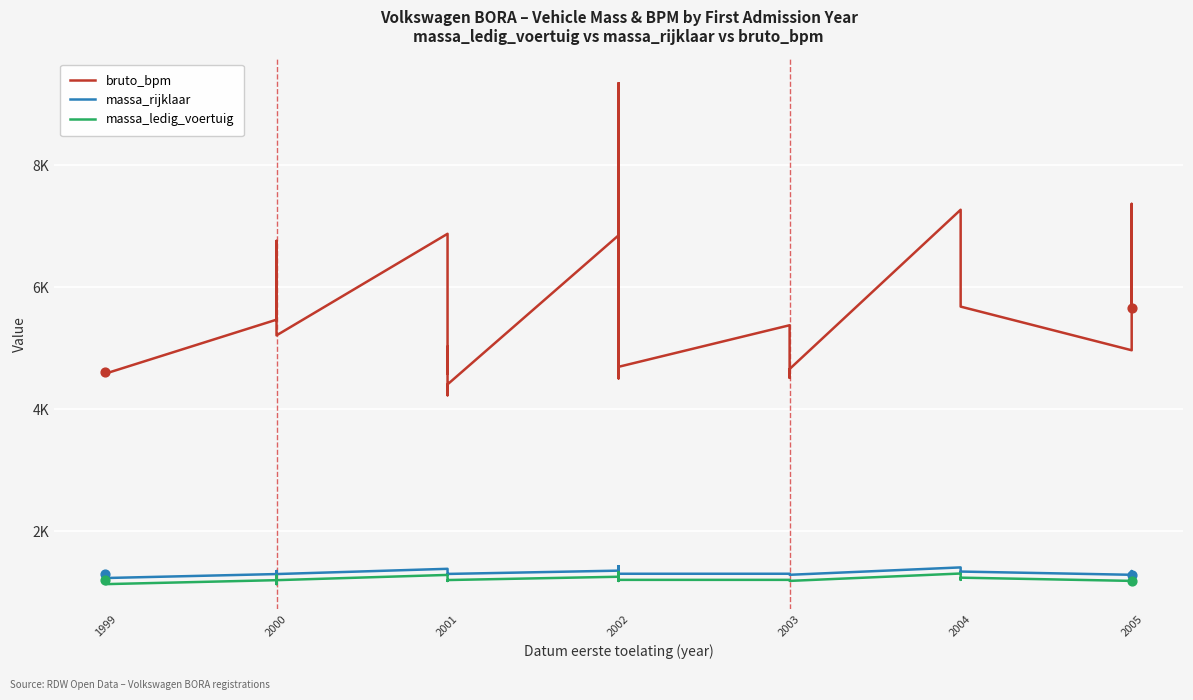

Which series reaches the maximum Y coordinate?

bruto_bpm